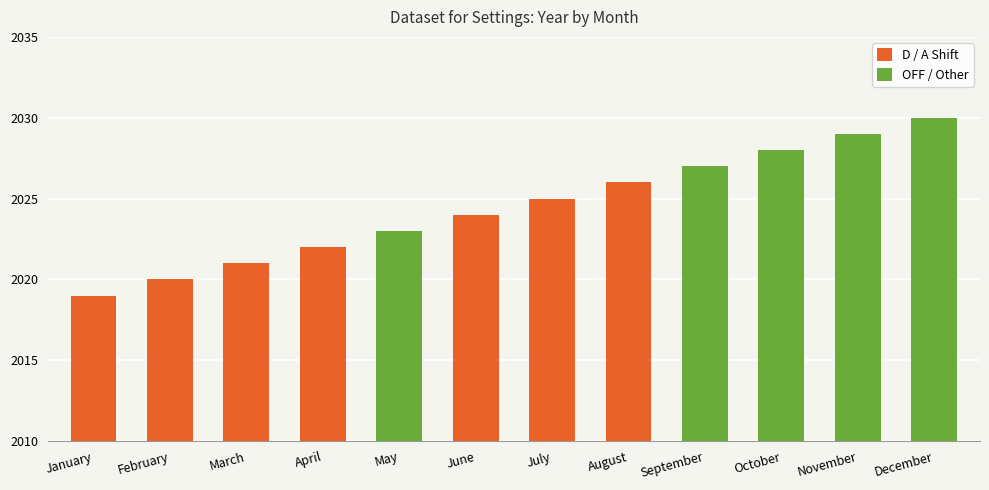

What is the smallest value displayed?

2019